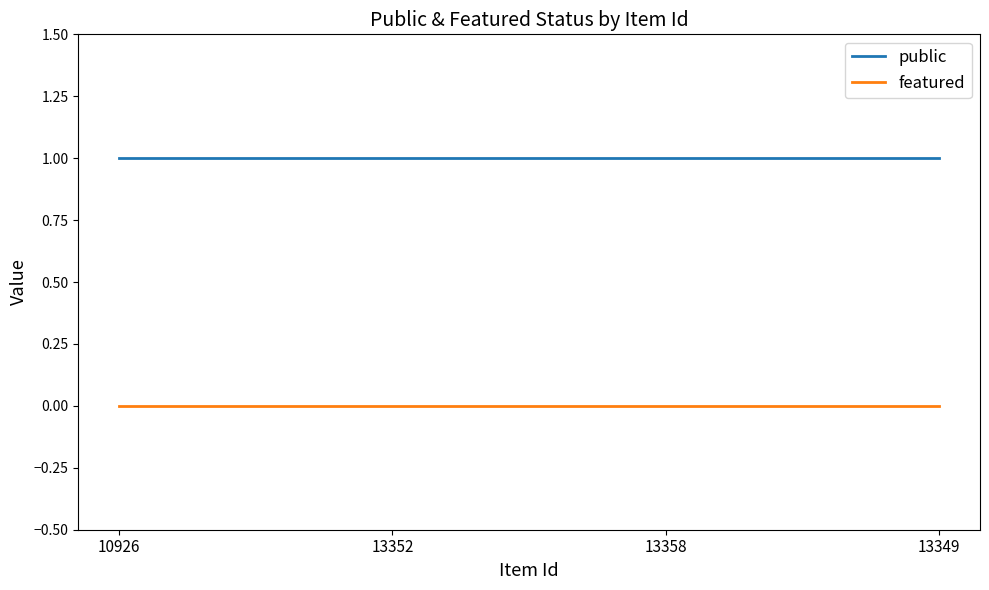

What is the sum of the public values at 10926 and 13349?

2